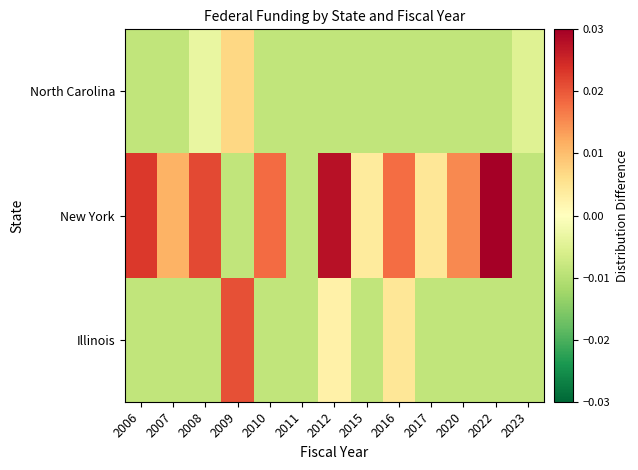

Between 2023 and 2022, which is larger?

2023